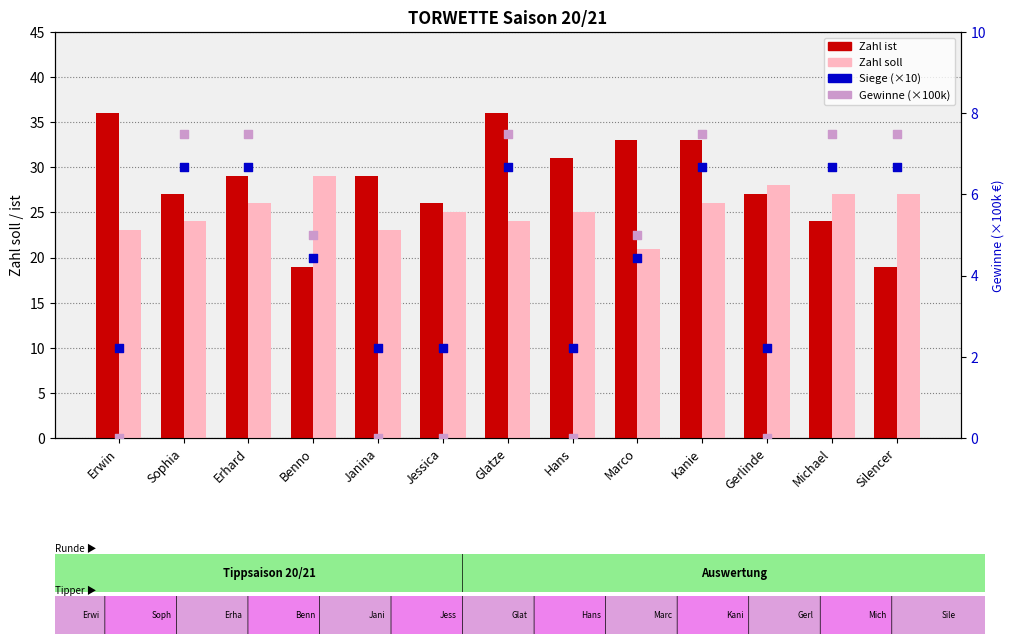

At how many categories does at least one series exceed 4?

13